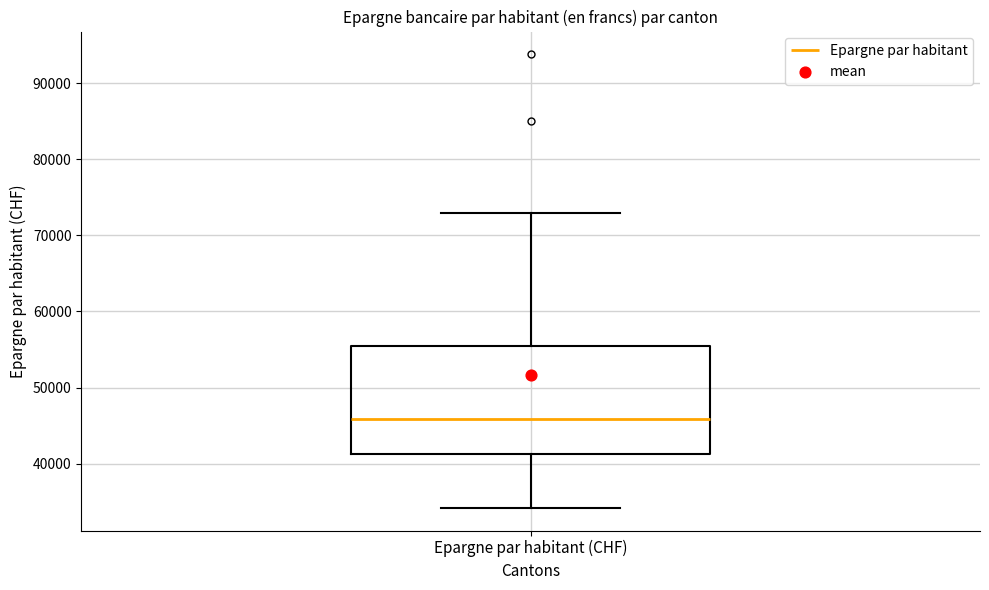

Transcribe this box plot: give where the median line is, the range the box spans, and where the two whiskers end, as read against the y-axis. The values are not printed on the chart, so give them approximately, as read against the axis.

median 46000, box 41000 to 55000, whiskers 34000 to 73000